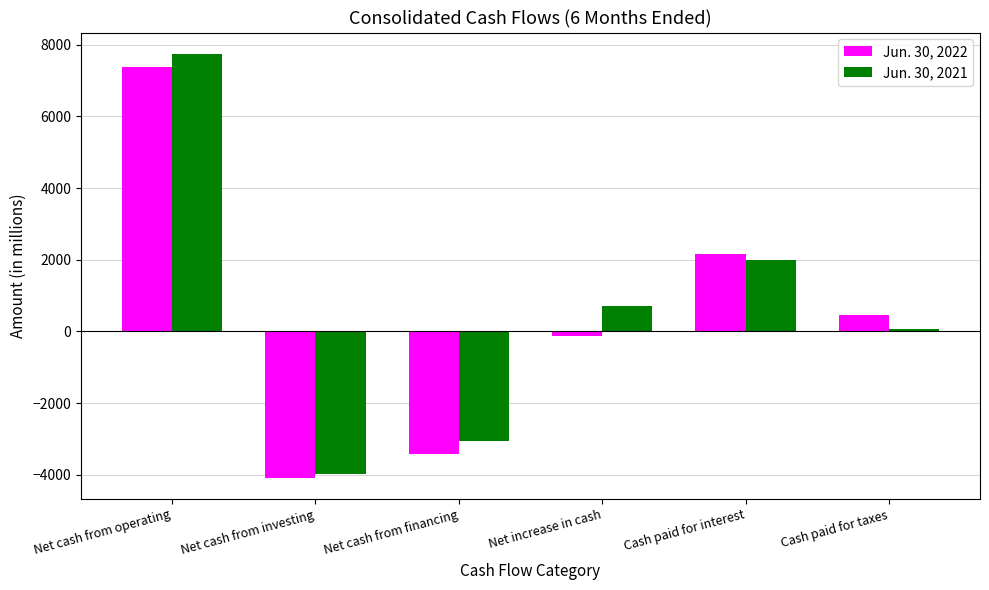

What is the value of the Jun. 30, 2021 bar at the 3rd from the left?

-3068